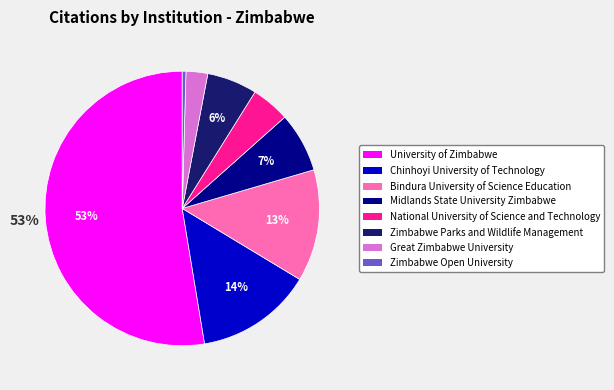

To the nearest percent, what is the average slice percentage?

12%